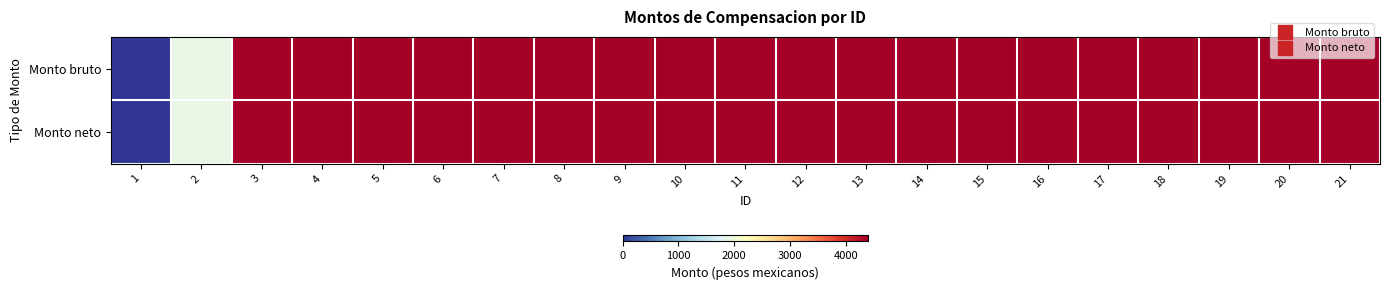

At which category is the sum across all series the highest?

3